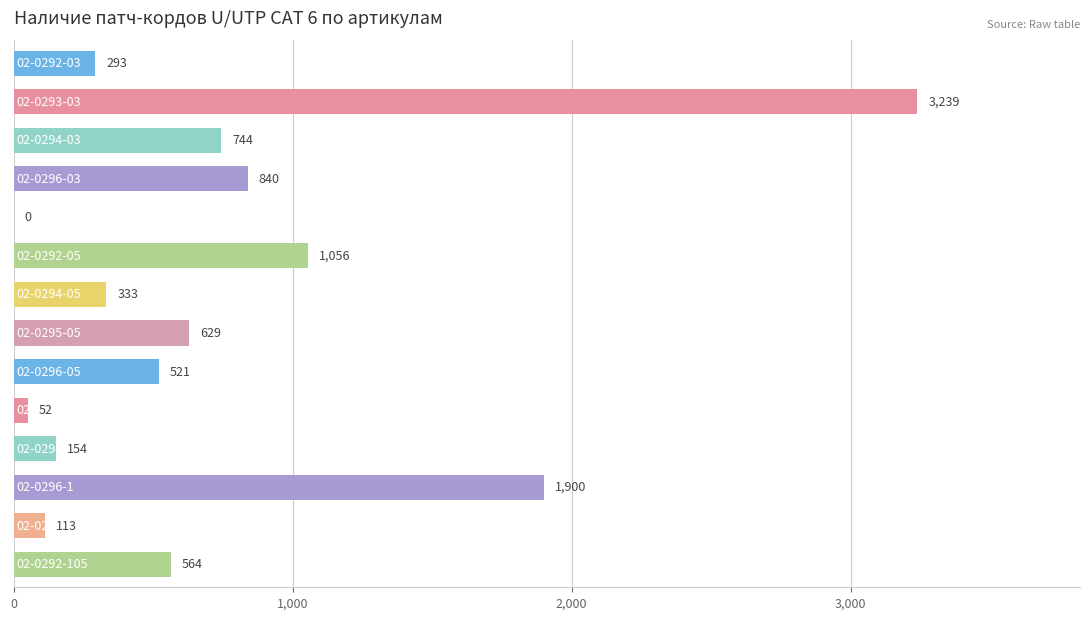

What is the sum of all values?

10438